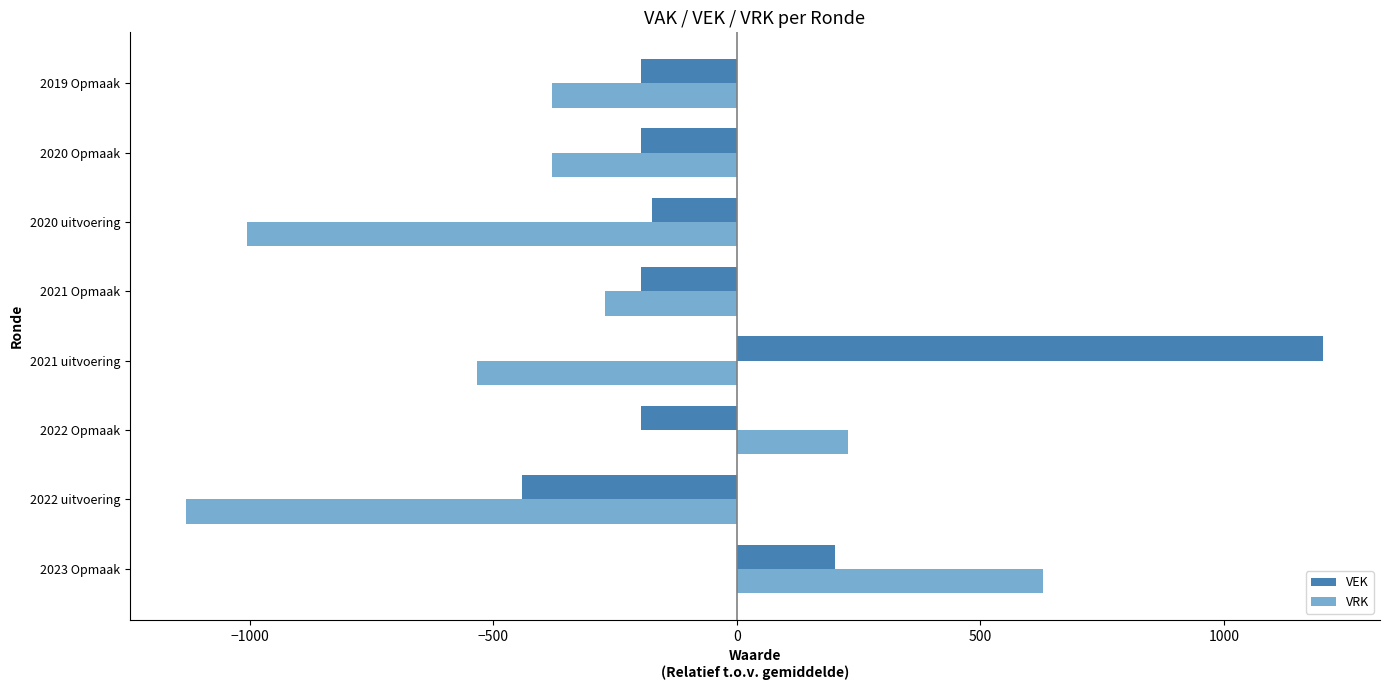

Is the value of VEK at 2021 uitvoering greater than the value of VRK at 2021 Opmaak?

Yes